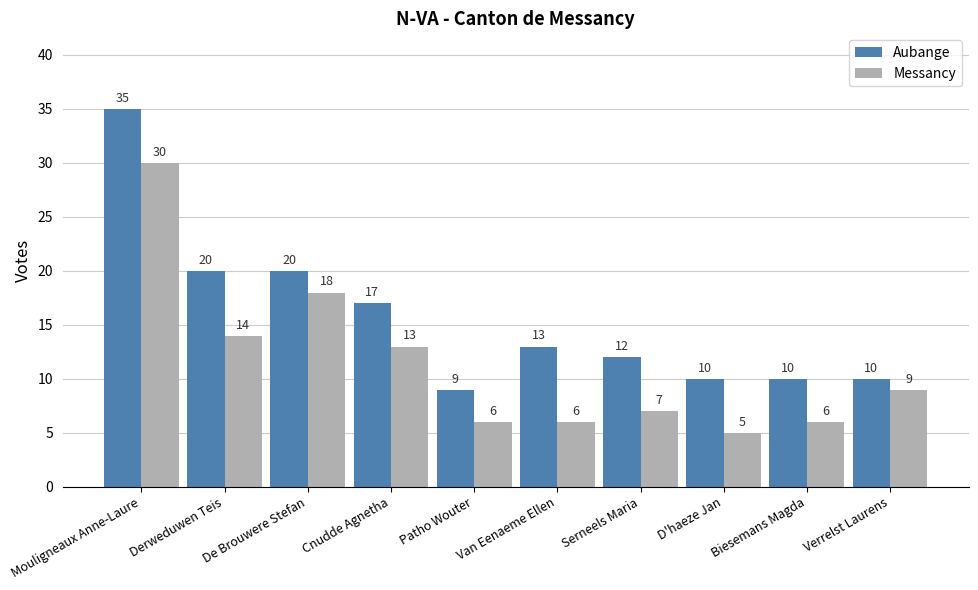

What is the value of the Aubange bar at the 1st from the left?

35